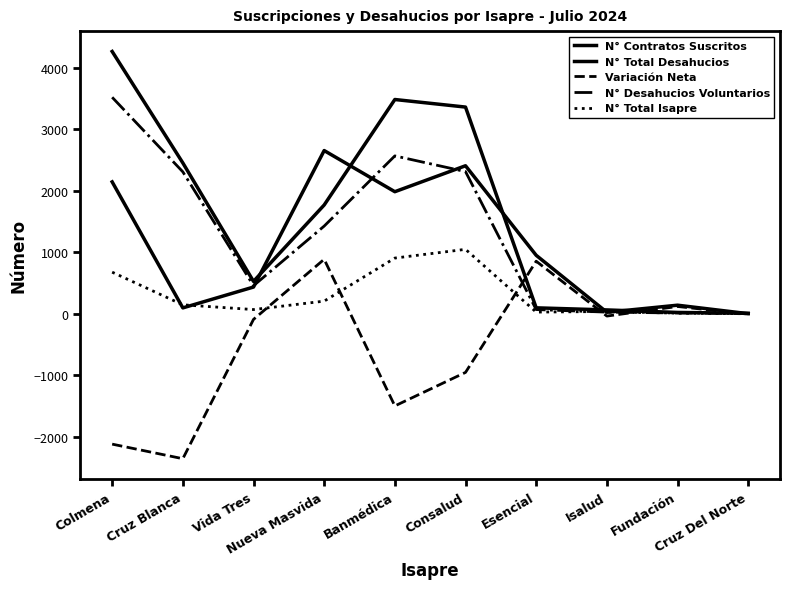

What is the label of the 2nd point from the right?

Fundación